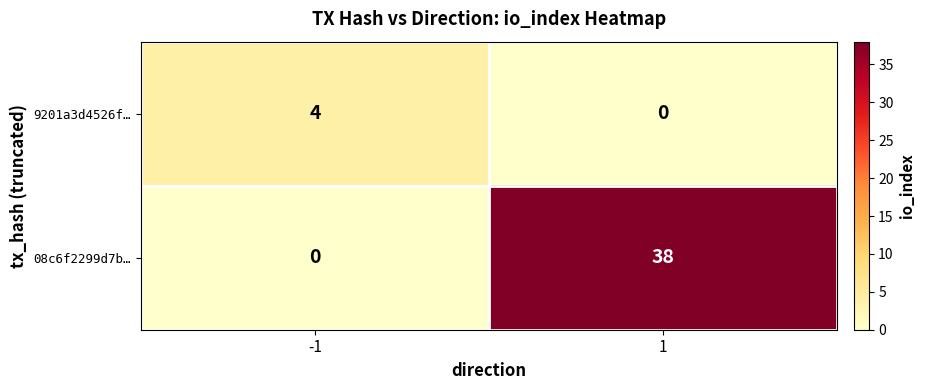

Which series has the largest range (max minus min)?

08c6f2299d7b…